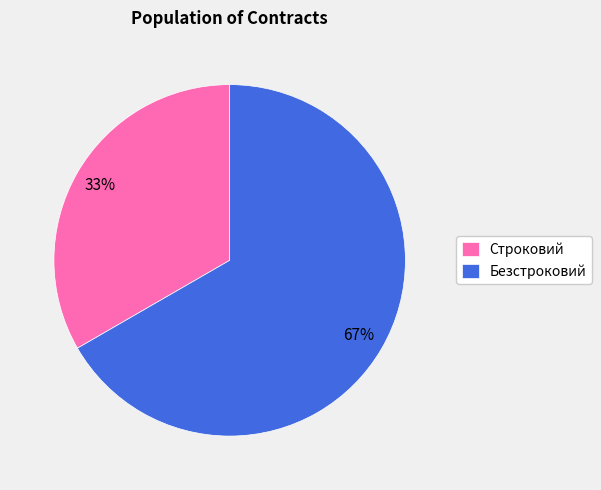

To the nearest percent, what is the average slice percentage?

50%